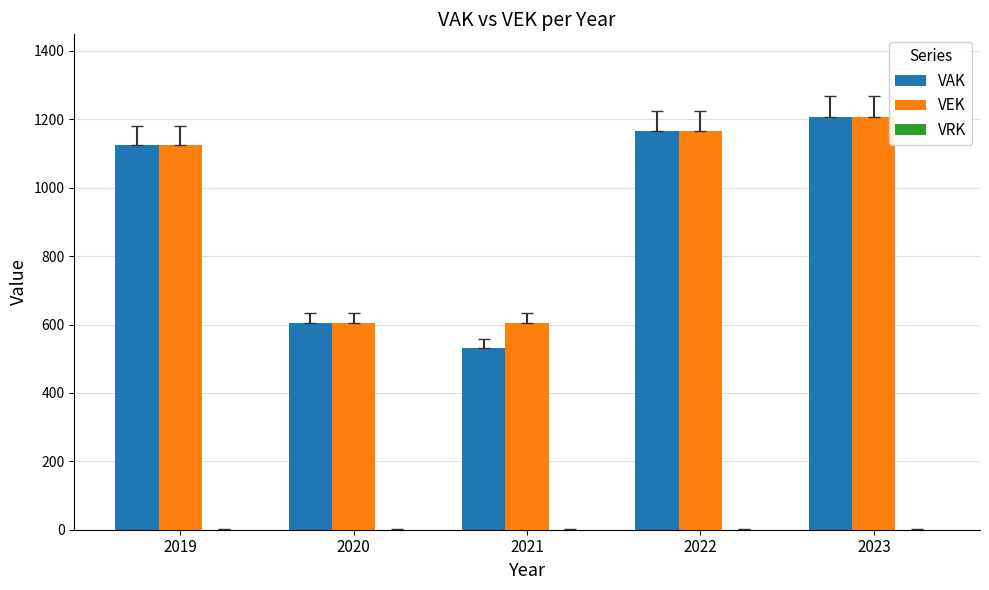

Rank the series at 2021 from lowest to highest value.

VAK, VEK